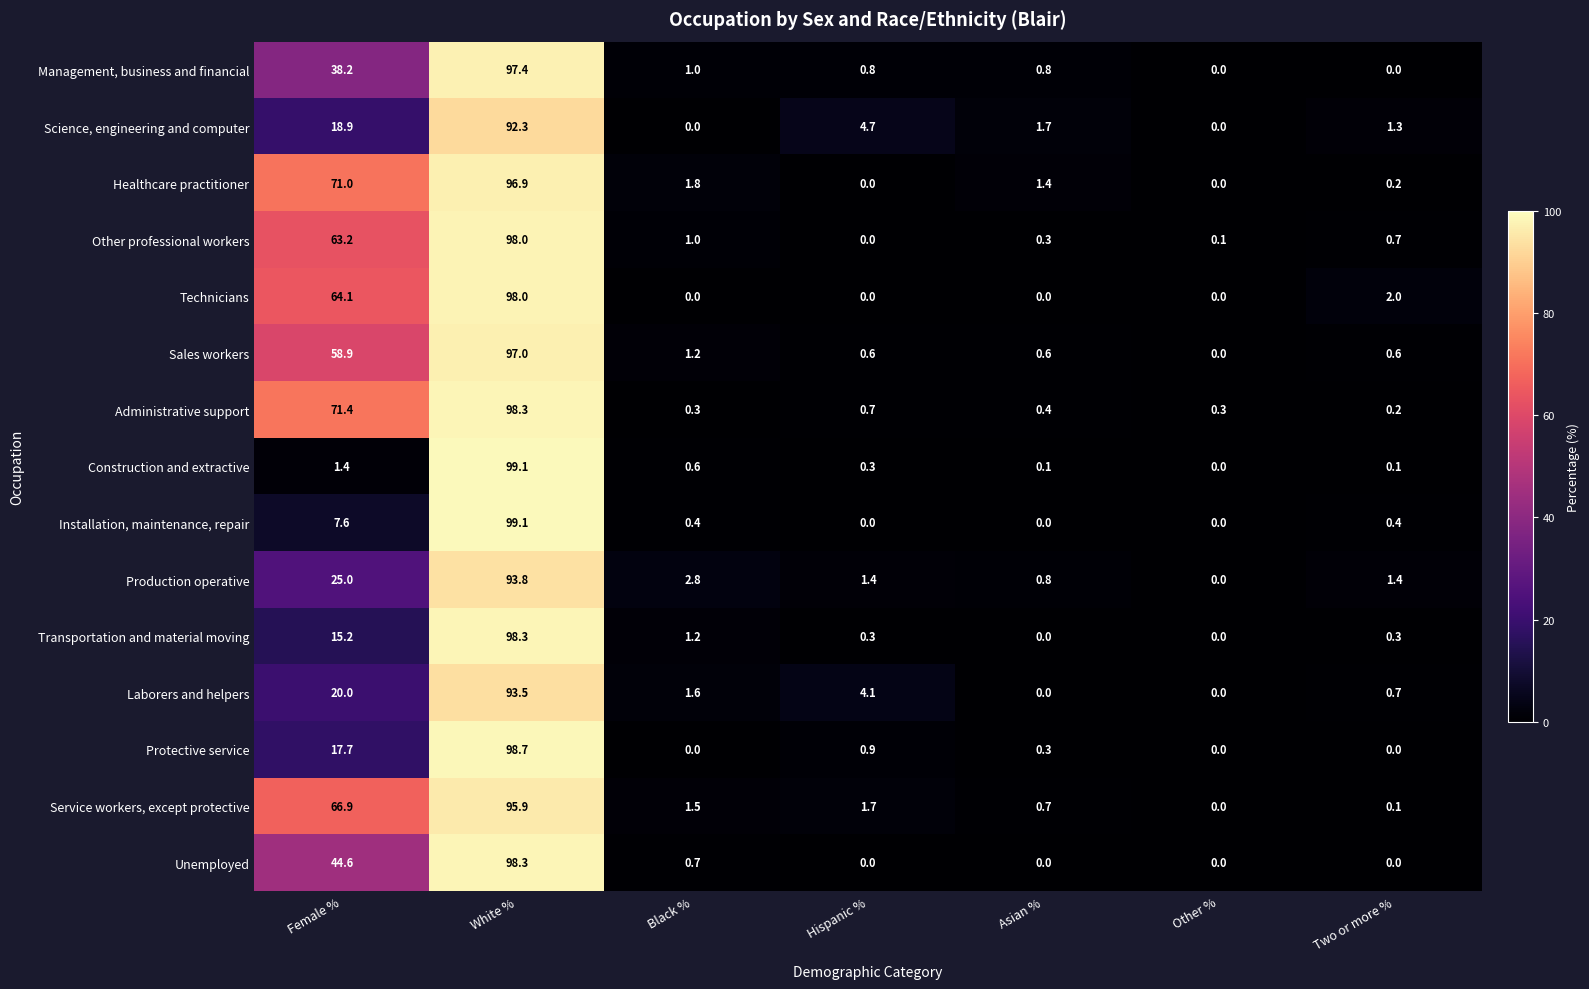

What is the approximate value of Service workers, except protective at Asian %?

0.7